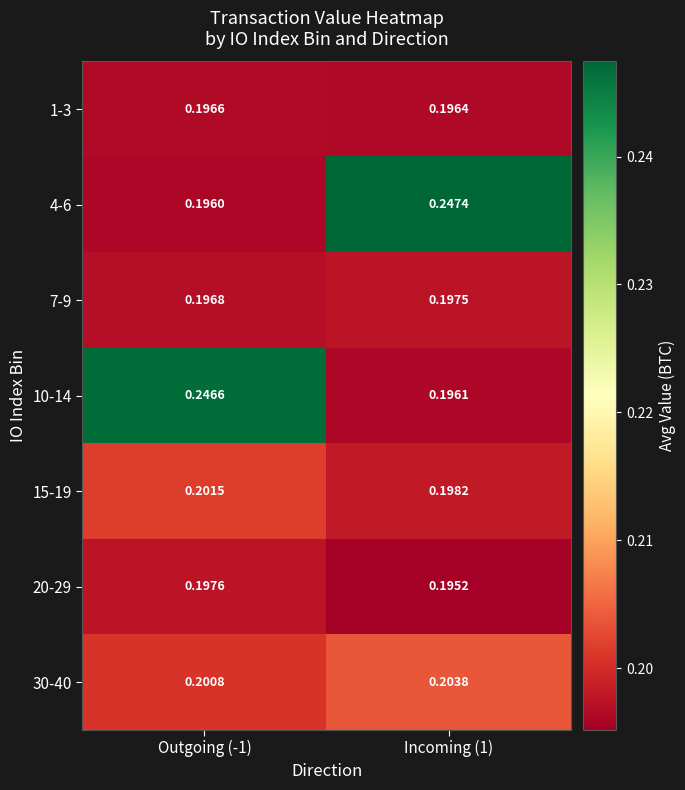

Reading left to right, list all the values displayed in this chart.

1-3: Outgoing (-1)=0.2	Incoming (1)=0.2
4-6: Outgoing (-1)=0.2	Incoming (1)=0.2
7-9: Outgoing (-1)=0.2	Incoming (1)=0.2
10-14: Outgoing (-1)=0.2	Incoming (1)=0.2
15-19: Outgoing (-1)=0.2	Incoming (1)=0.2
20-29: Outgoing (-1)=0.2	Incoming (1)=0.2
30-40: Outgoing (-1)=0.2	Incoming (1)=0.2